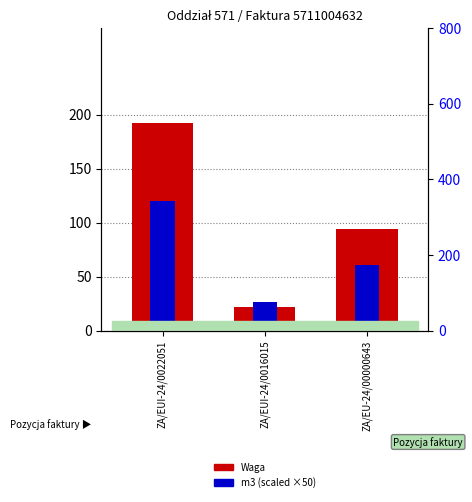

At which category is the sum across all series the highest?

ZA/EUI-24/0022051